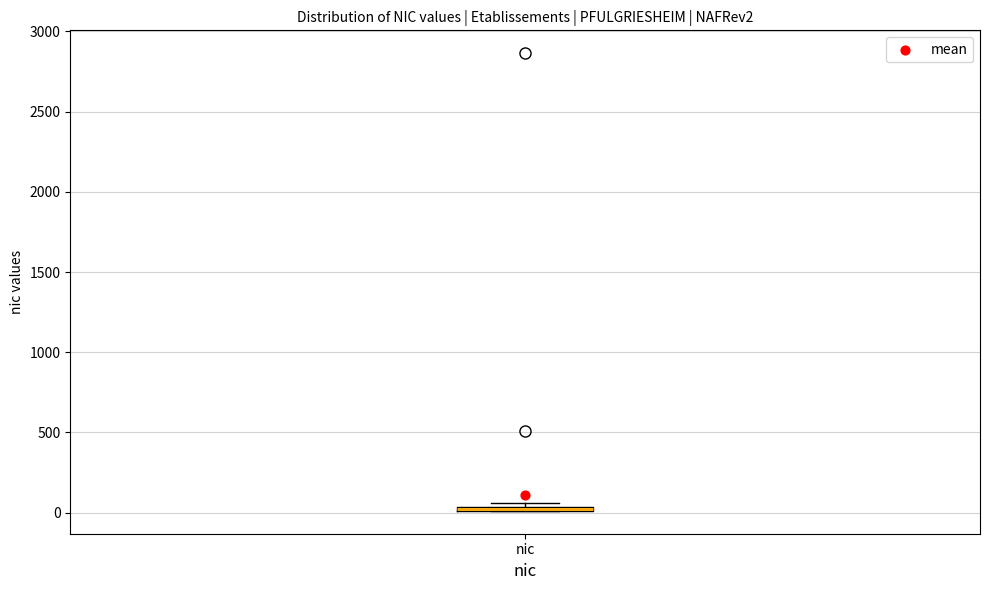

Where is the upper edge of the box for nic on the y-axis? The values are not printed on the chart, so give them approximately, as read against the axis.

50